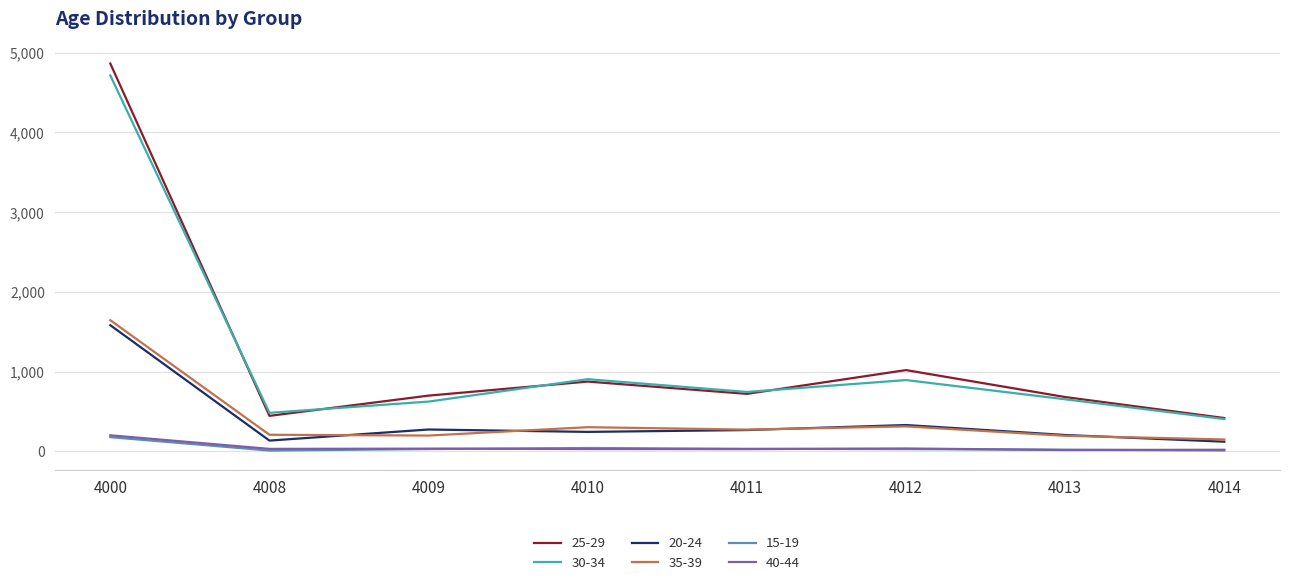

True or false: 25-29 and 20-24 cross at least once.

False